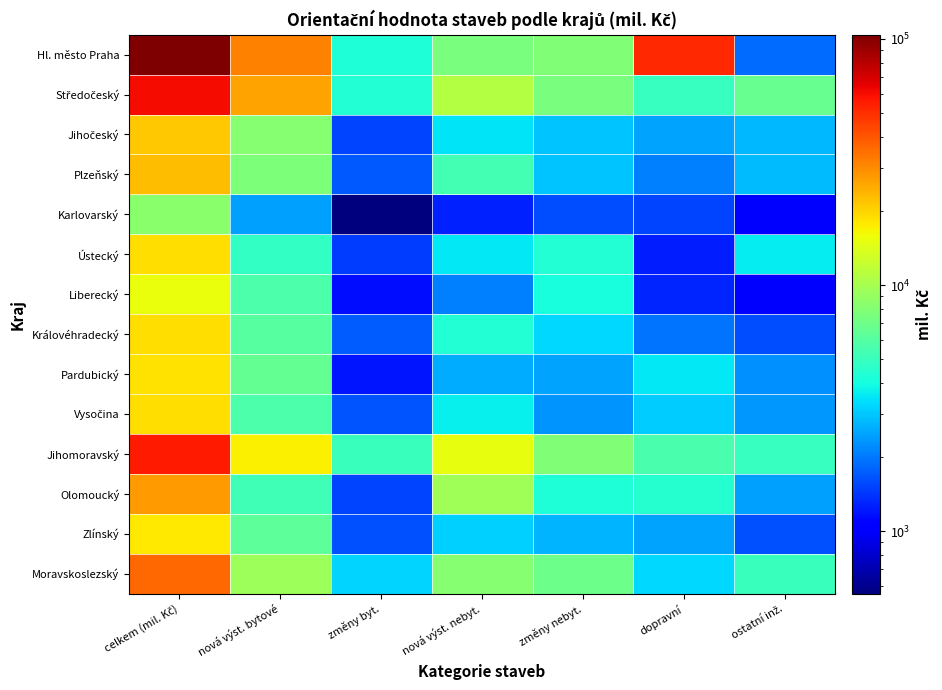

Count the number of data series in this chart.

14